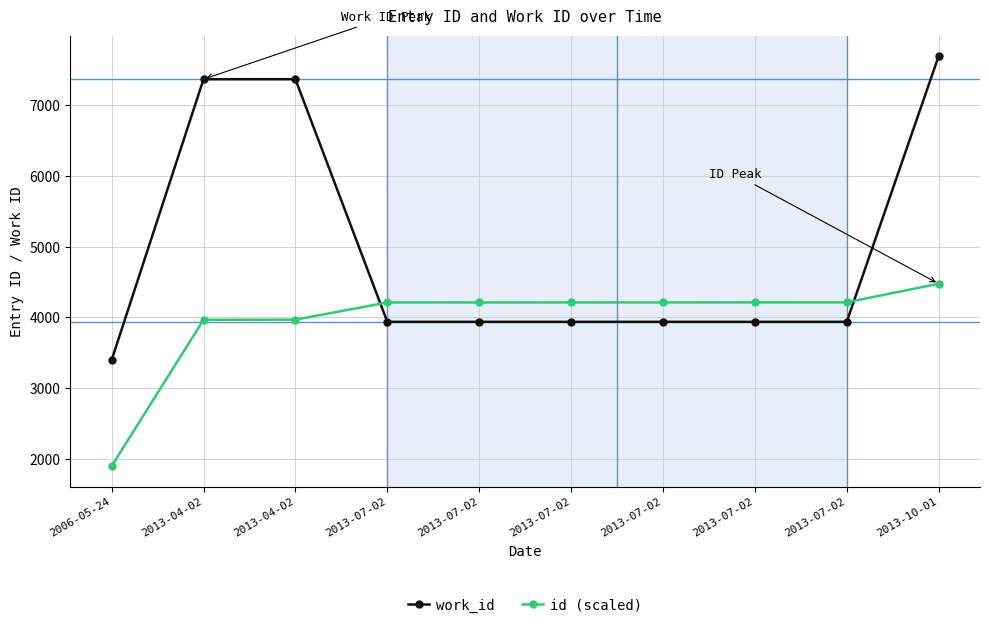

What are all the series names shown in the legend?

work_id, id (scaled)